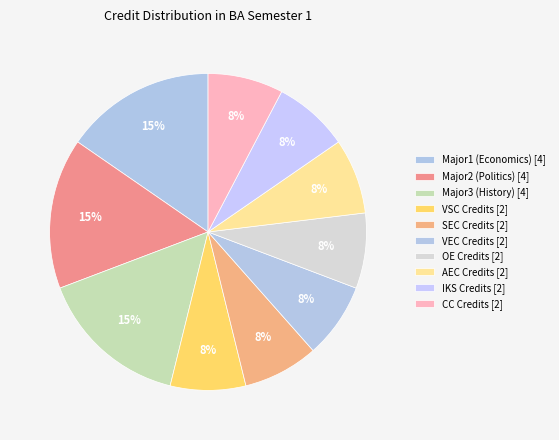

What percentage is the Major3 (History) slice, to the nearest percent?

15%